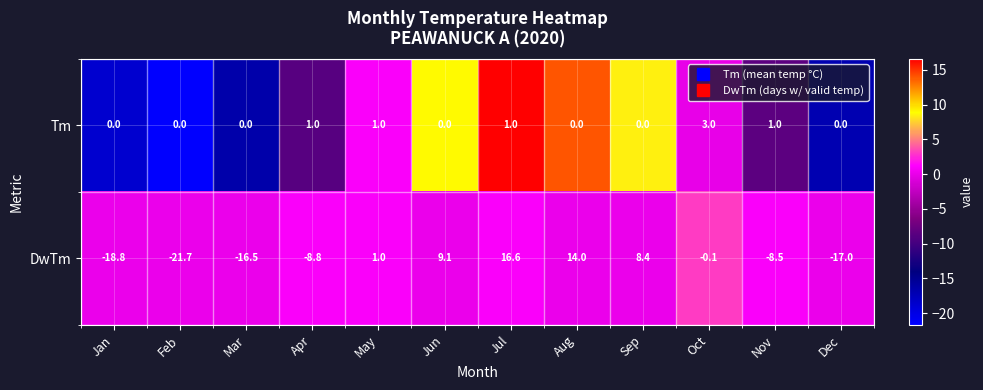

What is the minimum value shown in the chart?

-21.7